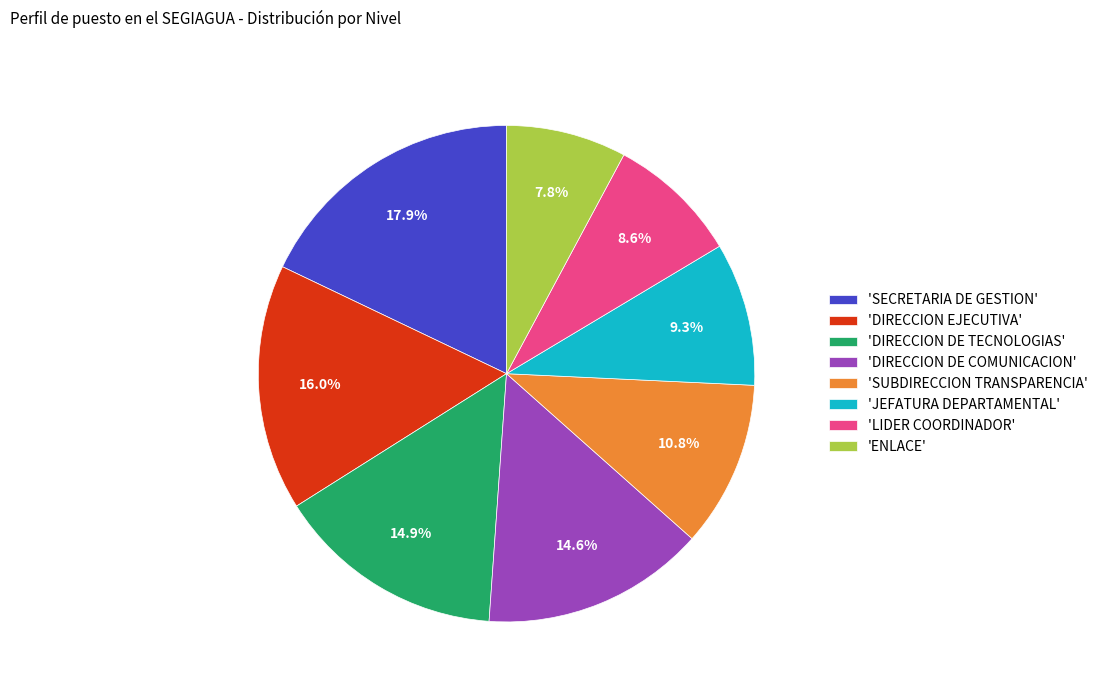

How many segments does this pie chart have?

8